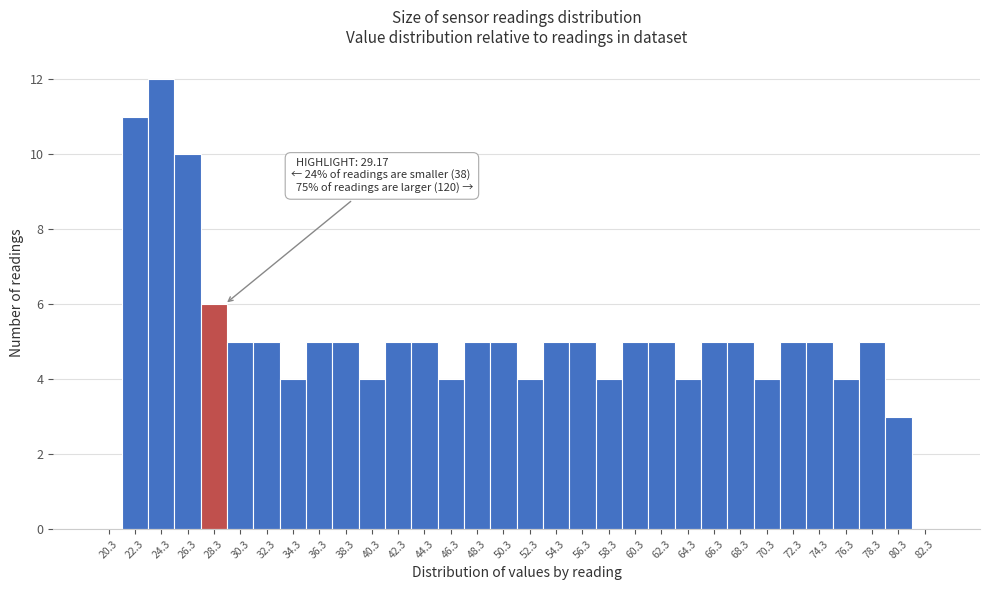

Which range on the x-axis has the tallest bar?

23.4 to 25.4